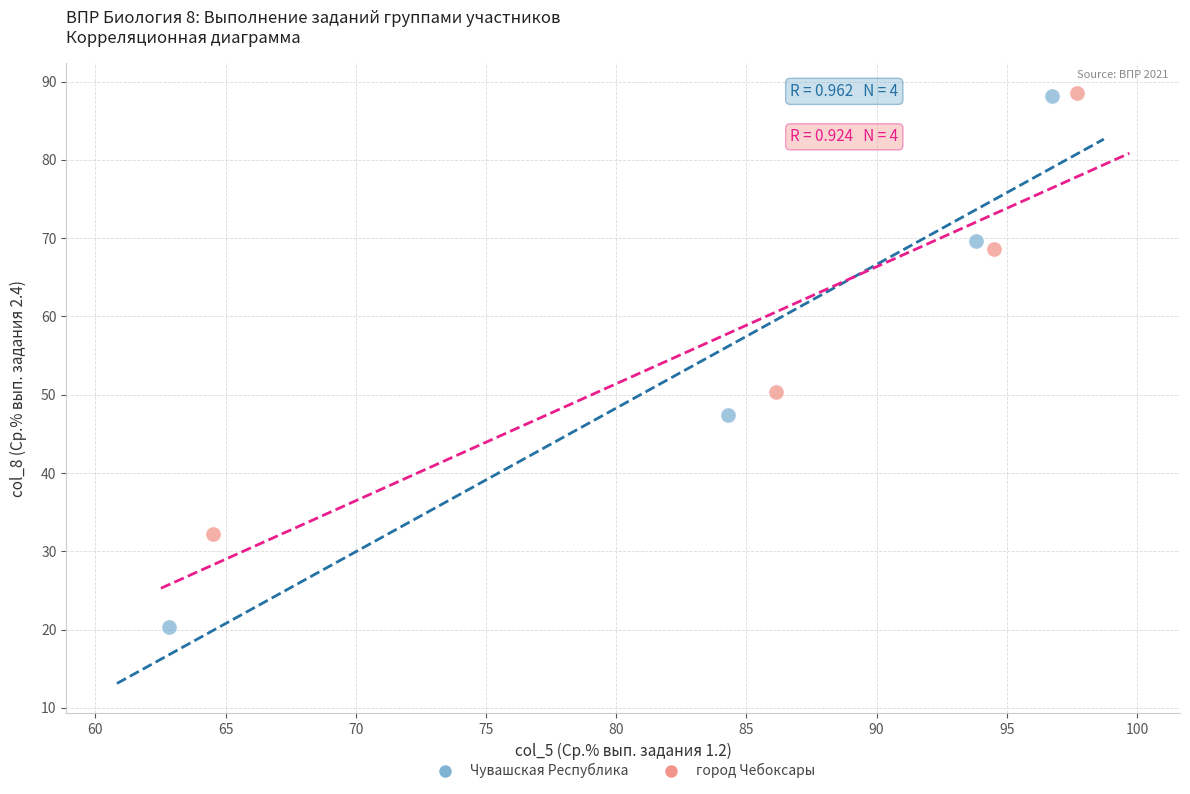

Which series reaches the minimum Y coordinate?

Чувашская Республика